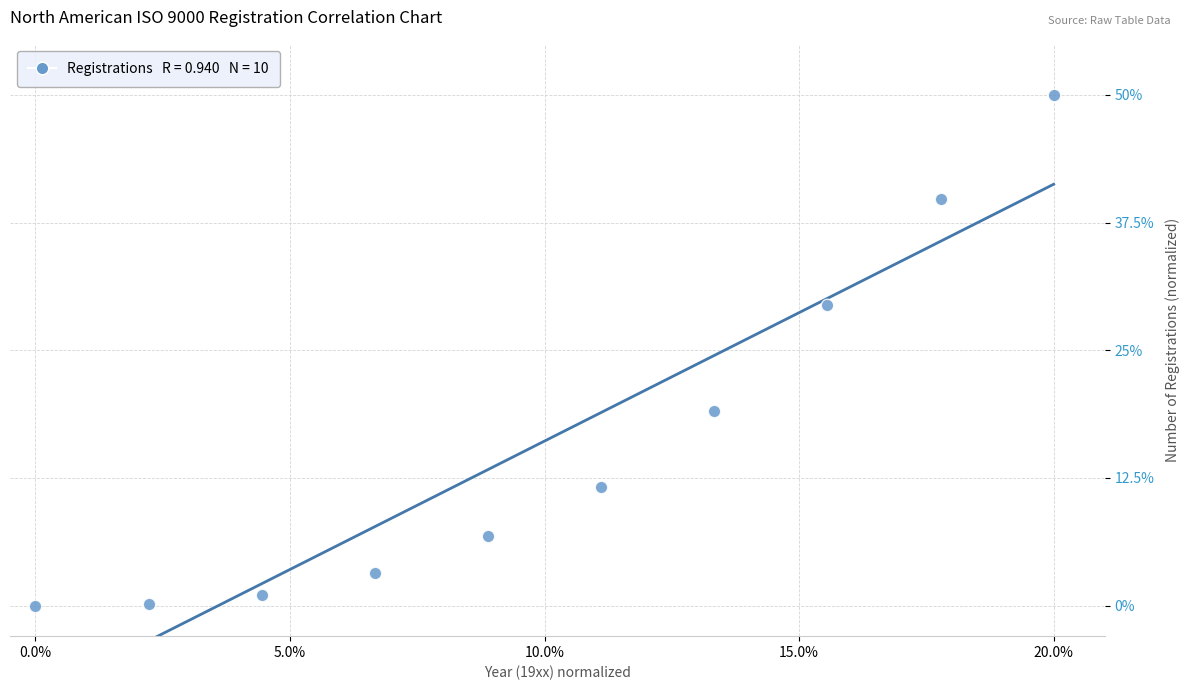

What is the average X value?

10.0